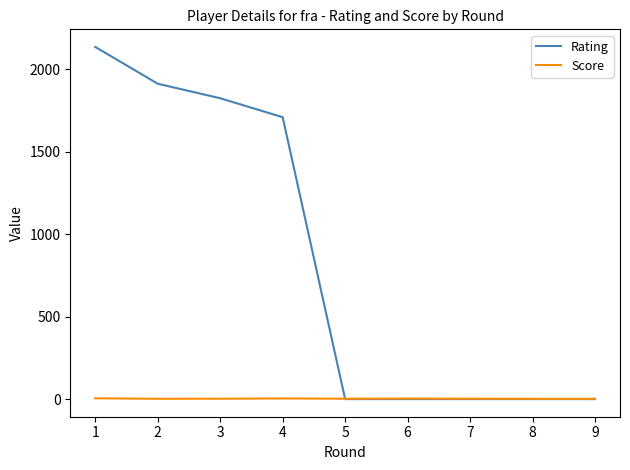

Between which two adjacent categories do Score and Rating first intersect?

4 and 5